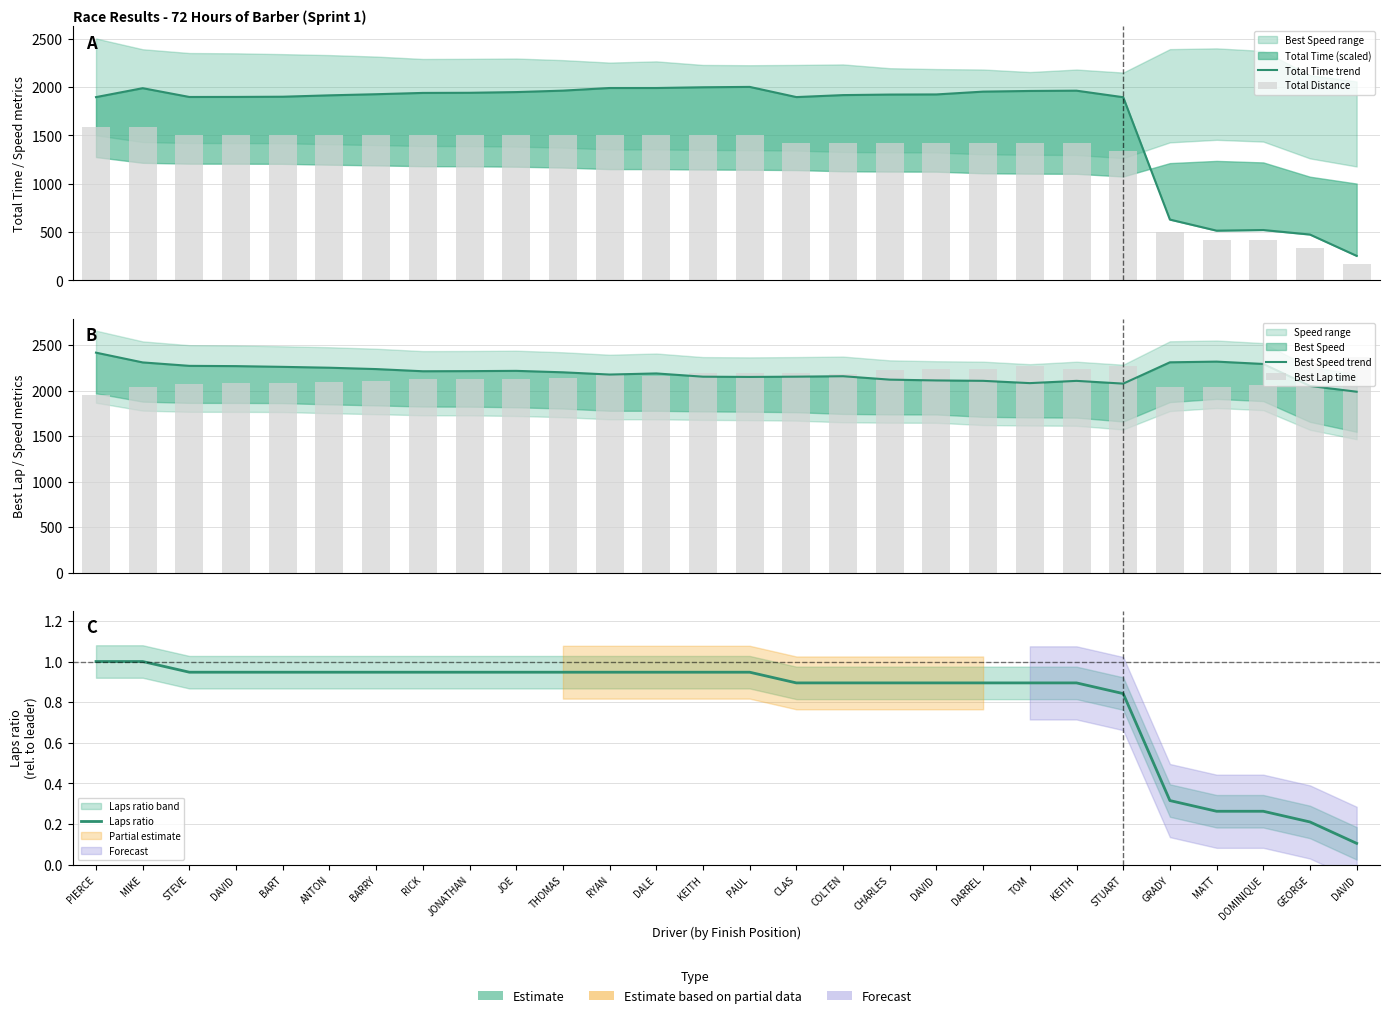

True or false: Total Distance has a value of 71.6 at GEORGE.

False